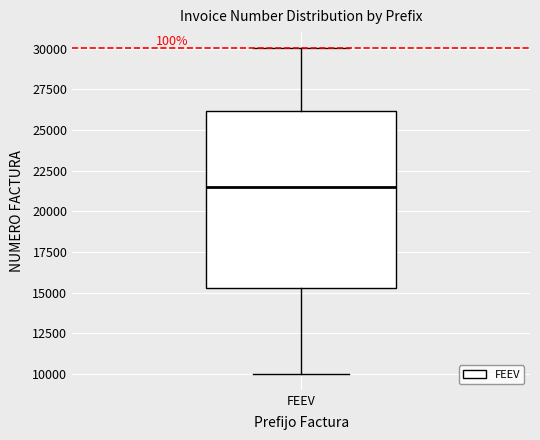

Transcribe this box plot: give where the median line is, the range the box spans, and where the two whiskers end, as read against the y-axis. The values are not printed on the chart, so give them approximately, as read against the axis.

median 21500, box 15500 to 26000, whiskers 10000 to 30000